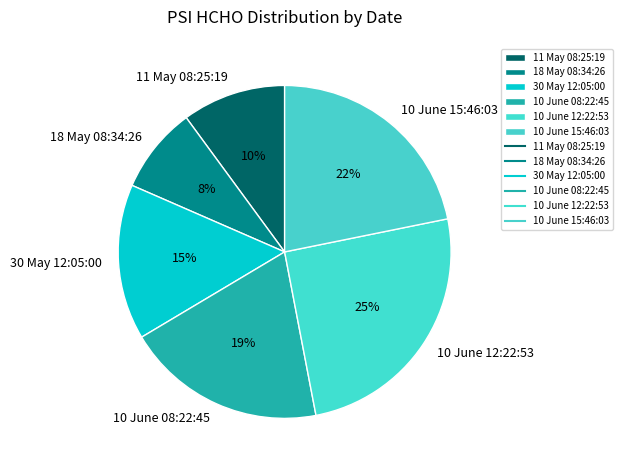

Count the number of slices in the pie.

6